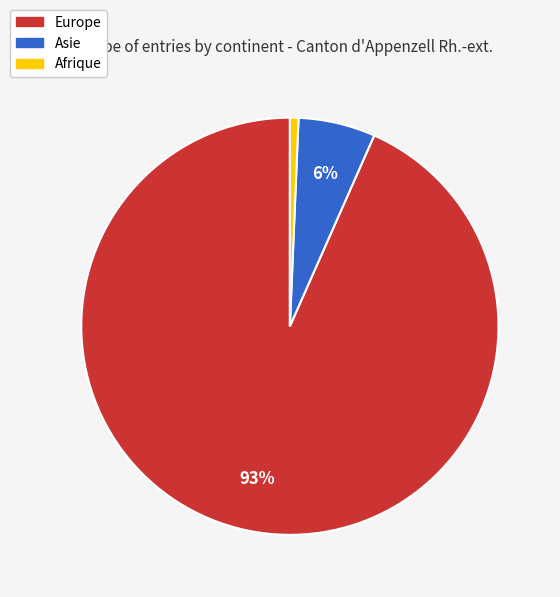

Combined, do Europe and Asie account for over 50%?

Yes